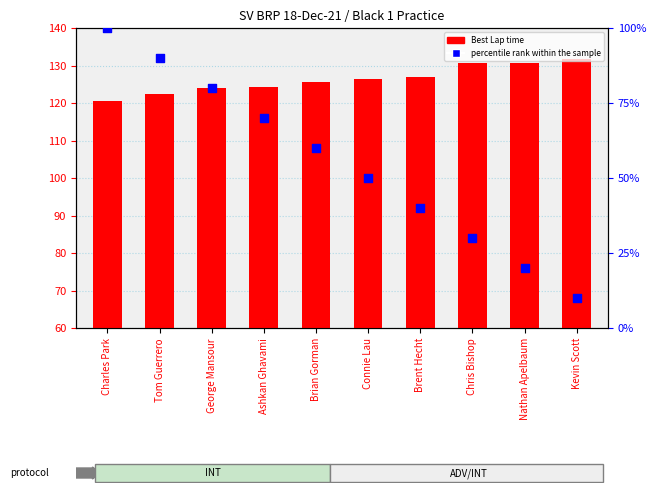

Which series reaches the maximum Y coordinate?

Best Lap time